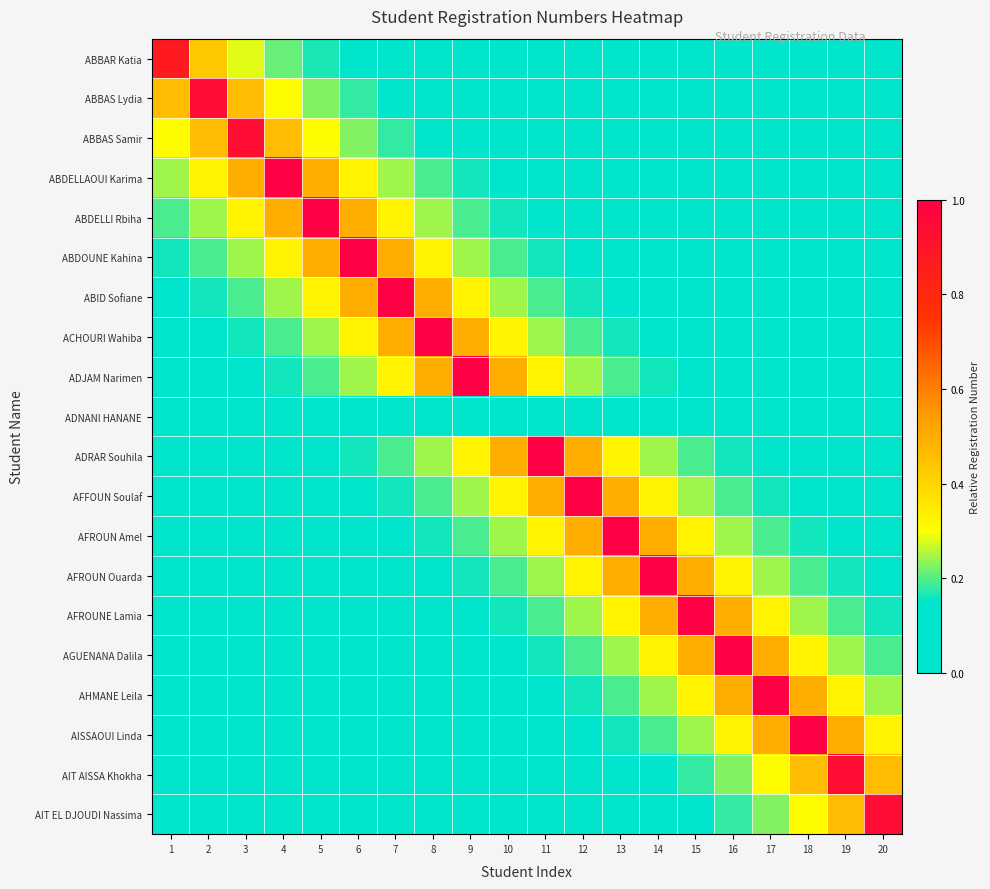

Which has a higher value, 5 or 4?

4